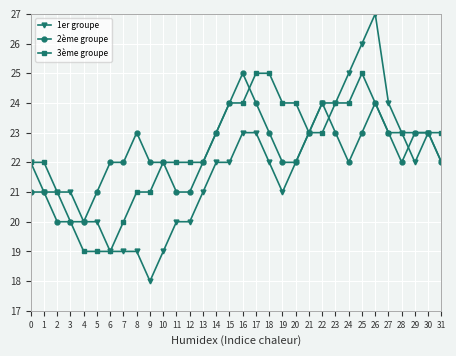

The 2ème groupe series shows 6 at 2. True or false?

False